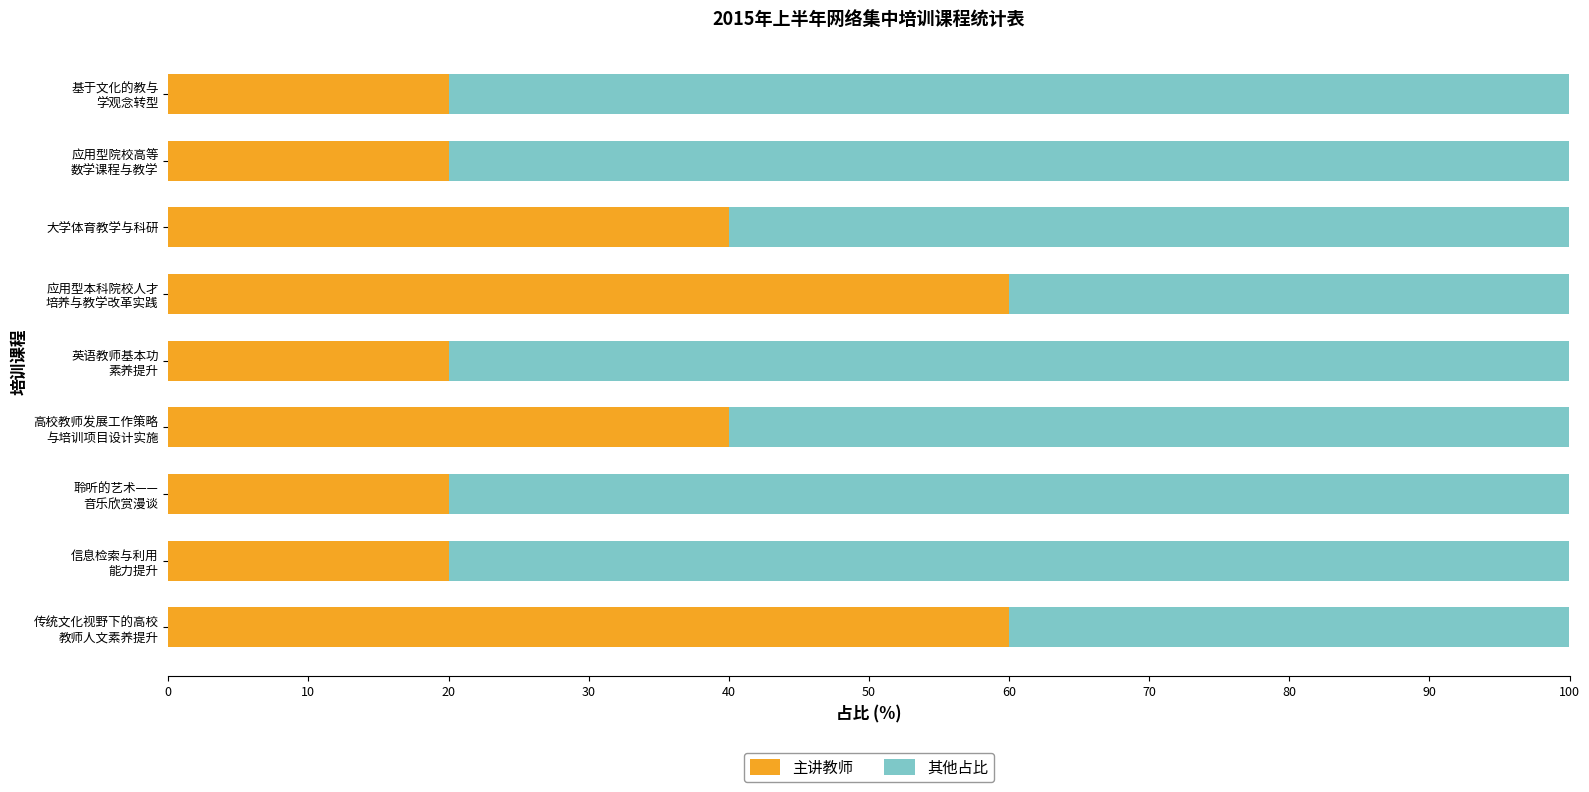

What is the minimum value for 主讲教师?

20